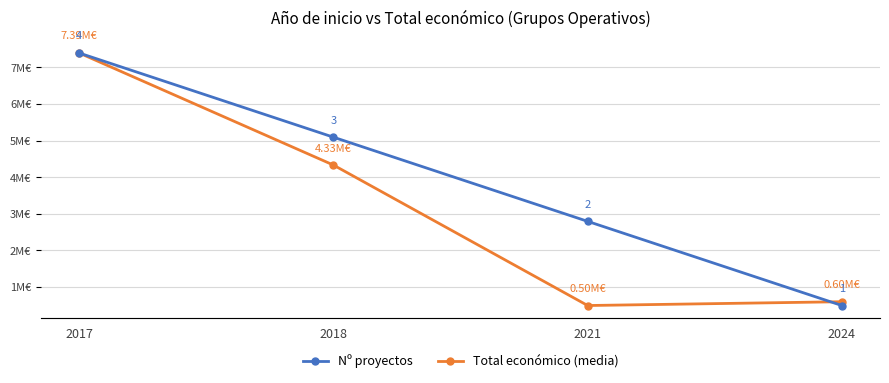

True or false: Nº proyectos has more than 1 interior local peaks.

False